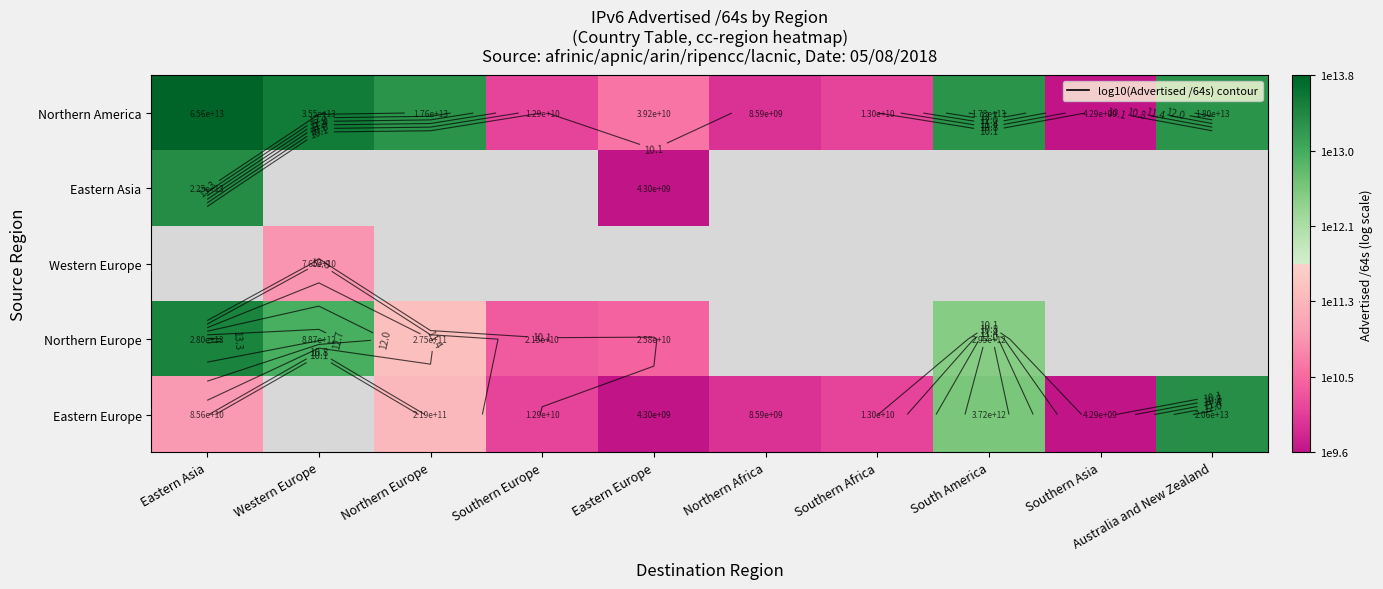

How many data points in Northern Europe are above 13?

1